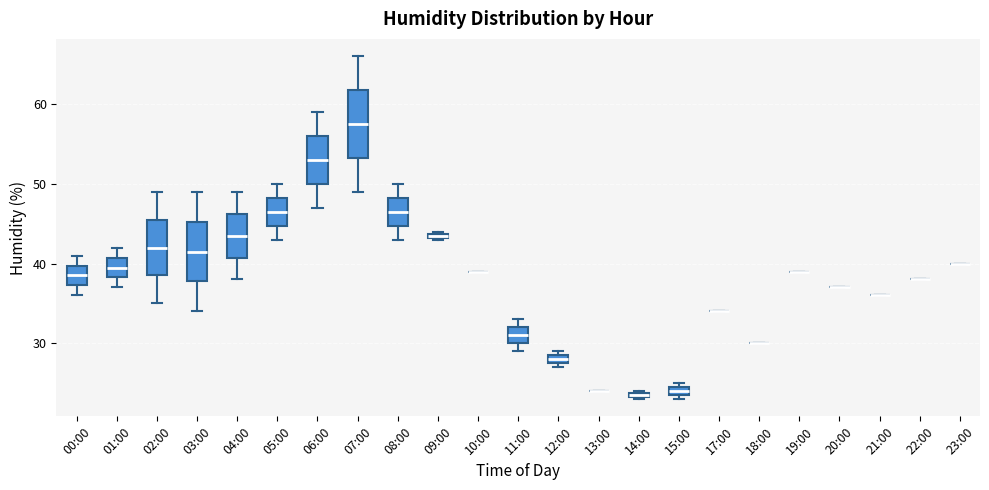

Comparing the boxes themselves (not the whiskers), which one is the tallest?

07:00